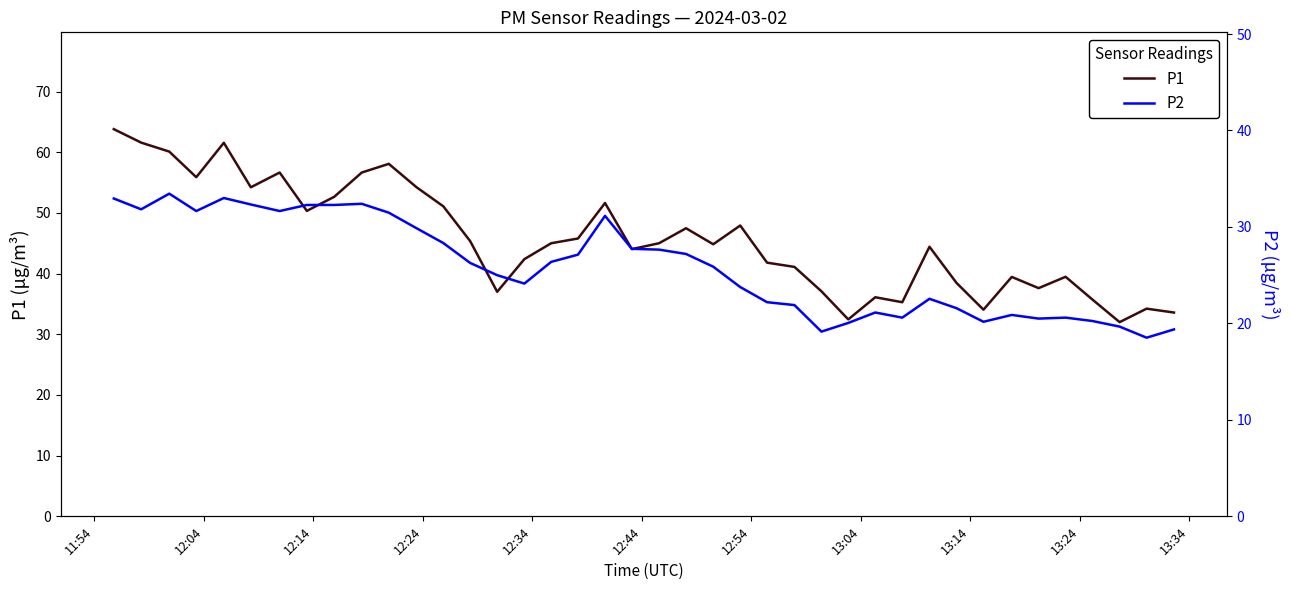

True or false: P2 has a value of 5.2 at 25.

False